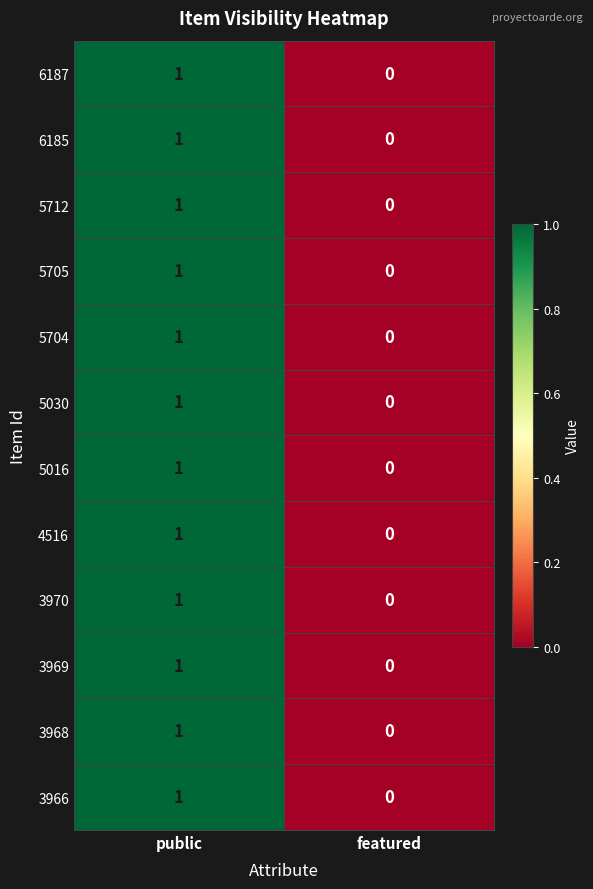

At which category does the chart reach its minimum across all series?

featured